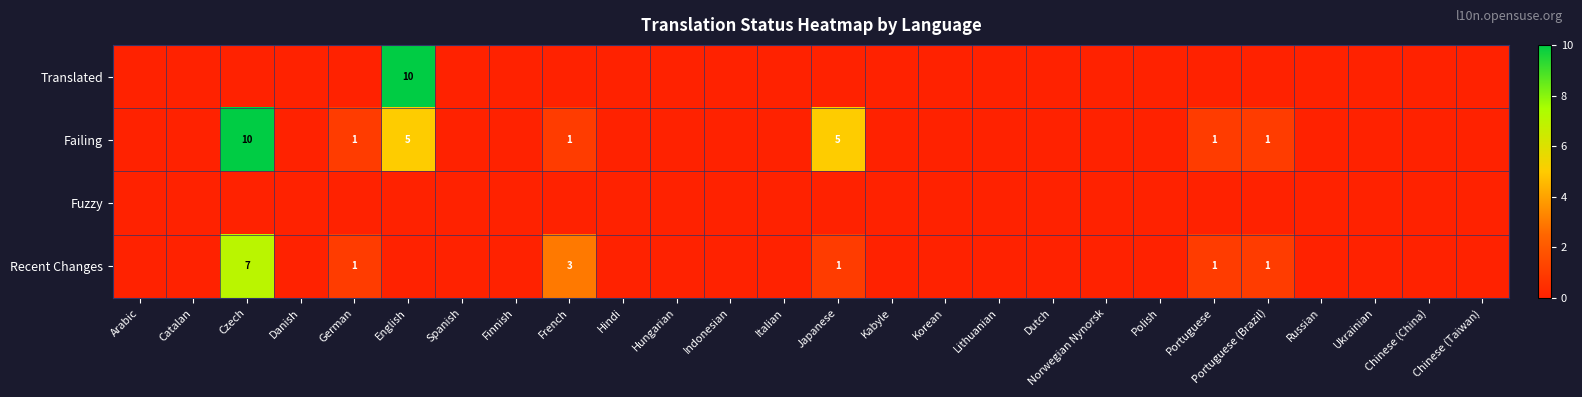

True or false: Recent Changes has a value of 1 at Portuguese.

True